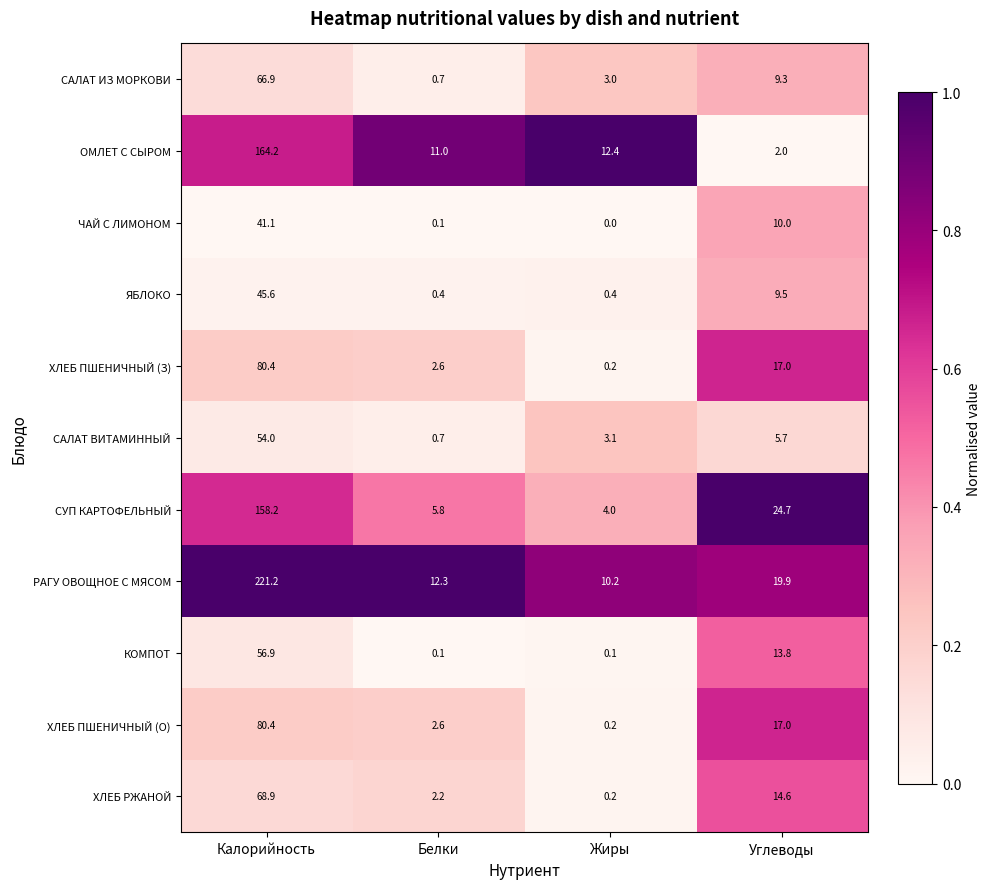

Which series has the largest range (max minus min)?

РАГУ ОВОЩНОЕ С МЯСОМ